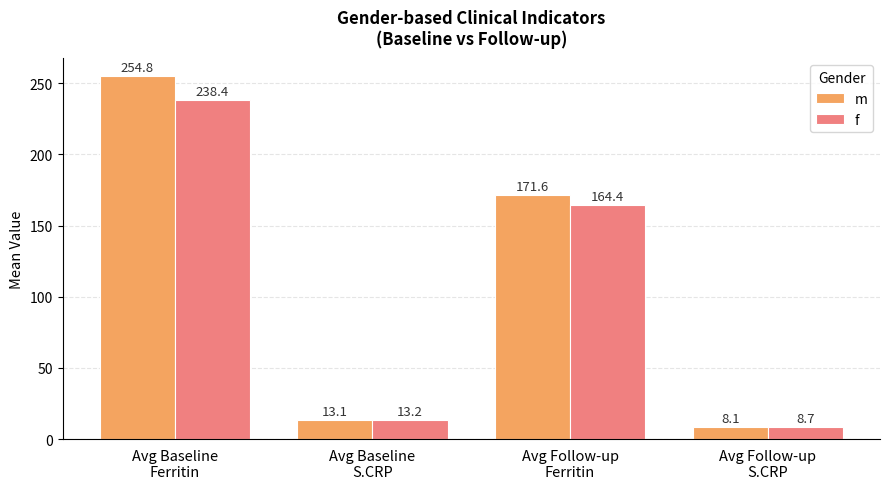

Count the number of data series in this chart.

2